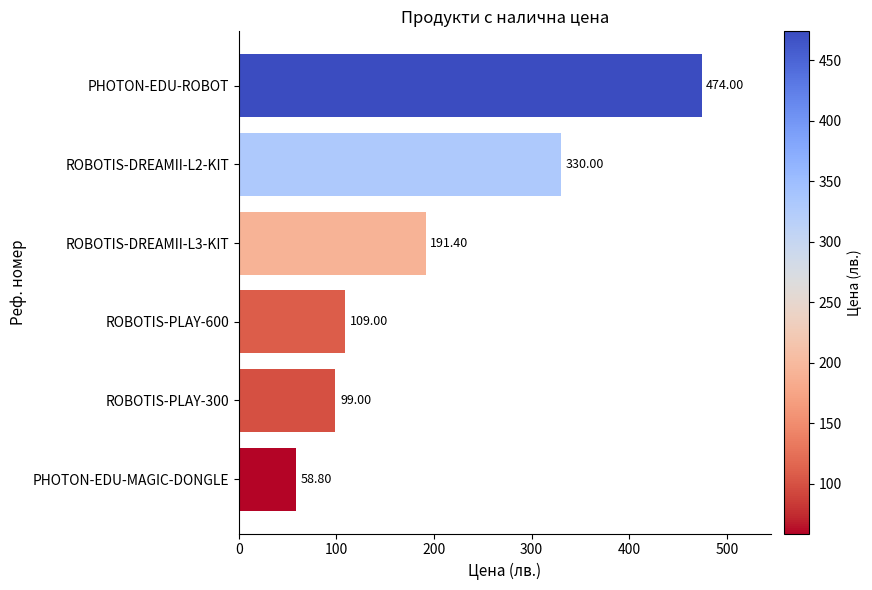

Count the number of categories in the chart.

6